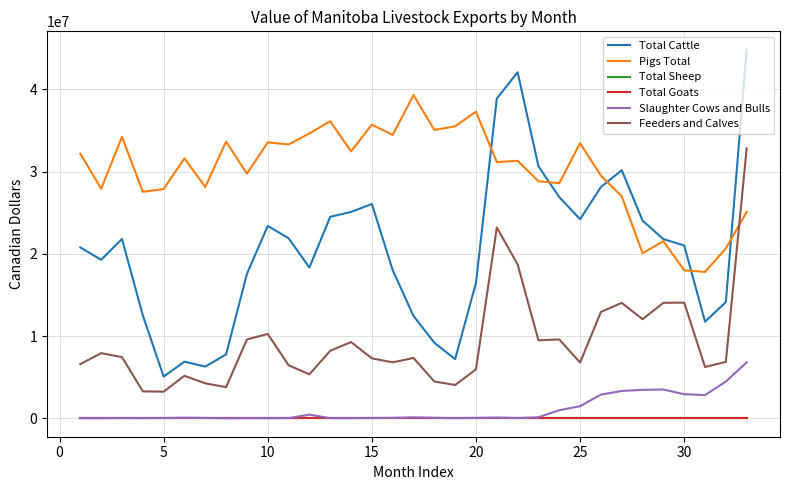

True or false: Total Sheep and Slaughter Cows and Bulls intersect in this chart.

False